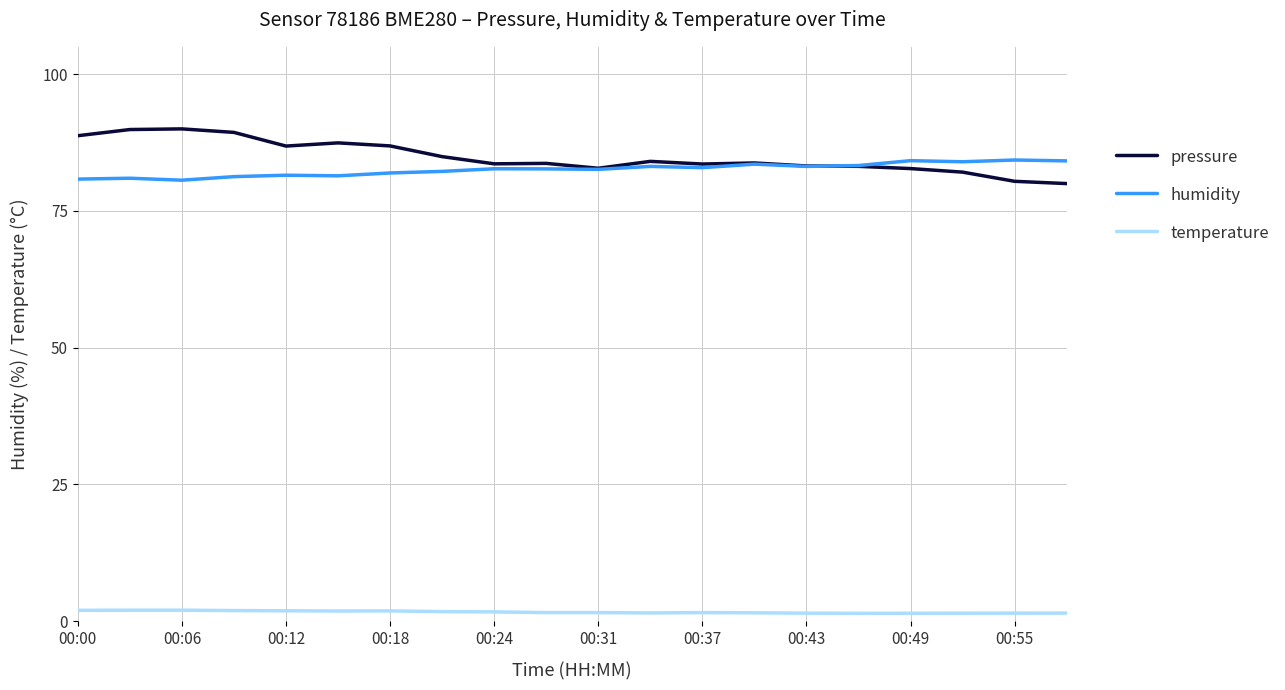

What is the minimum value for pressure?

80.0